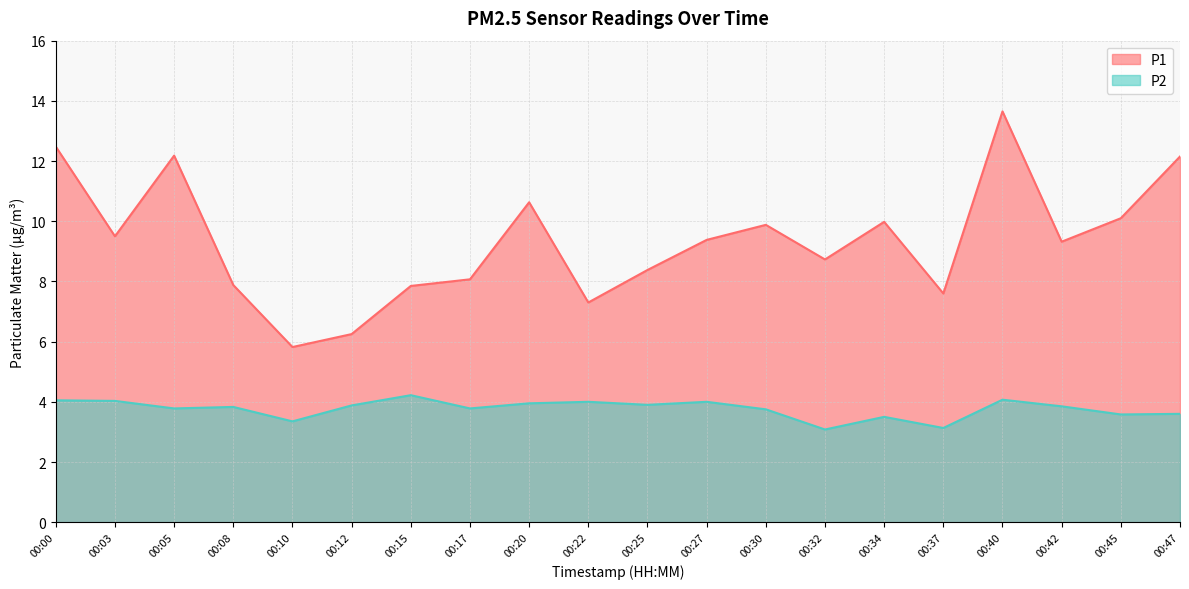

At which category does P2 reach its first local valley?

00:05